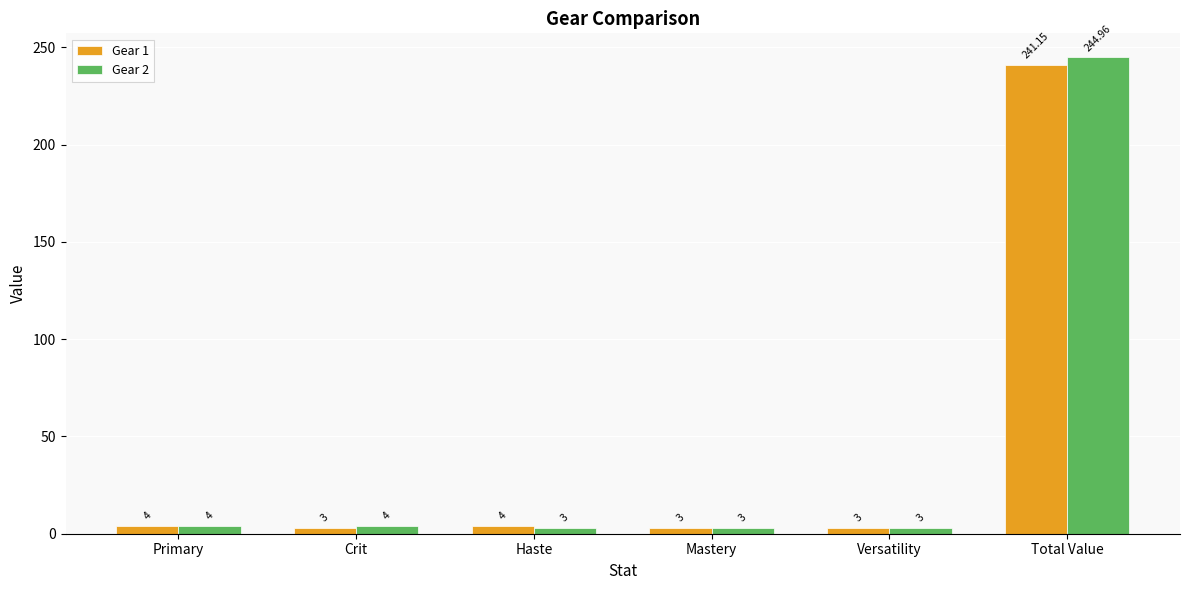

How many categories are shown in the chart?

6